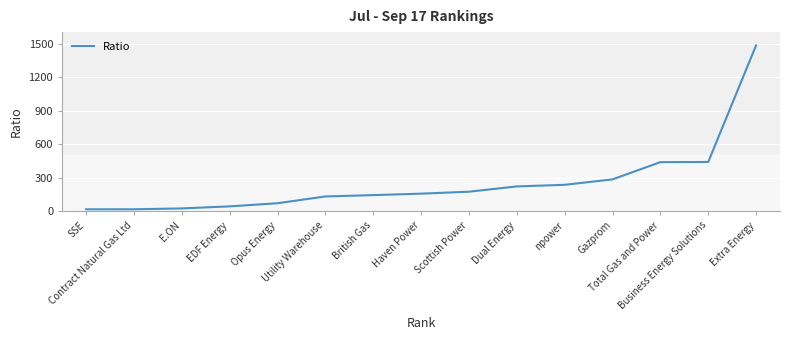

Is it true that the value at Haven Power is 155.9?

True